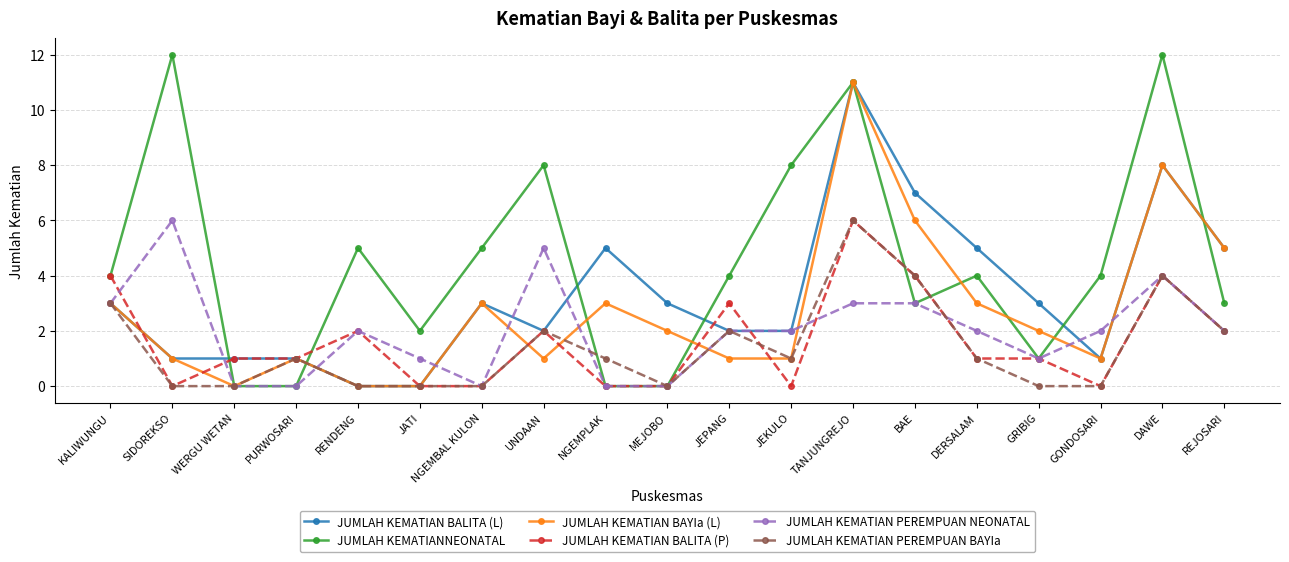

At which category is the sum across all series the highest?

TANJUNGREJO